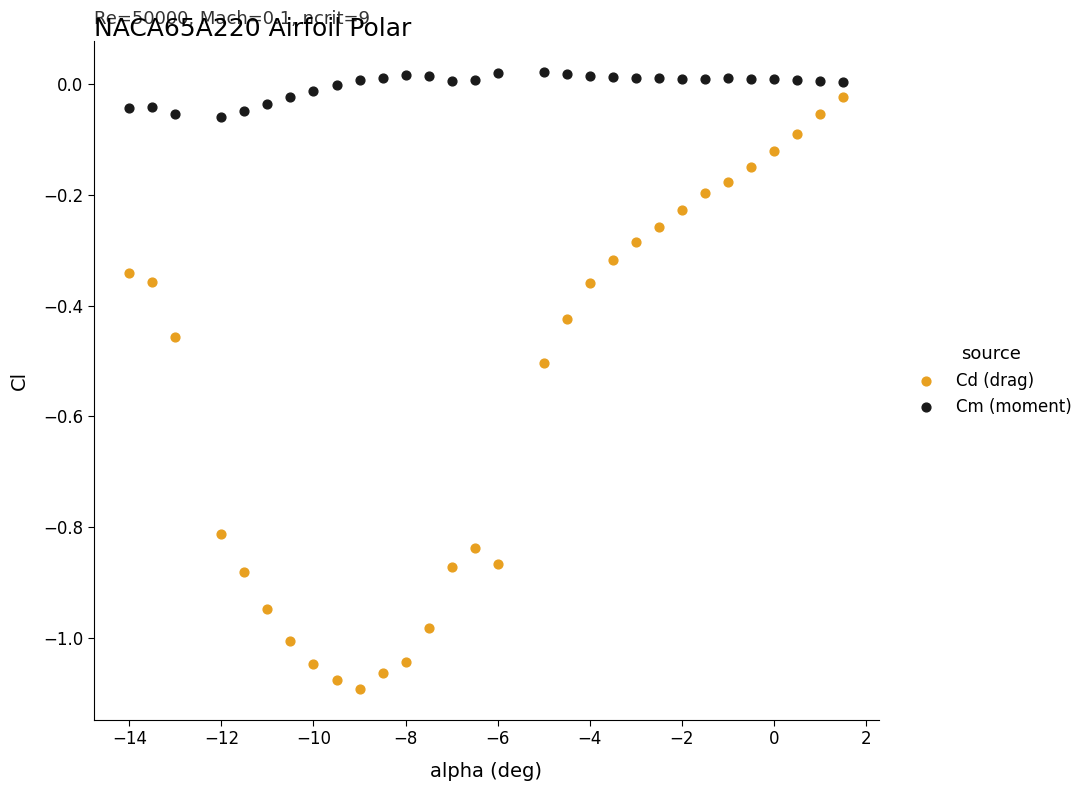

Across all data points, what is the range of X values (max minus min)?

15.5